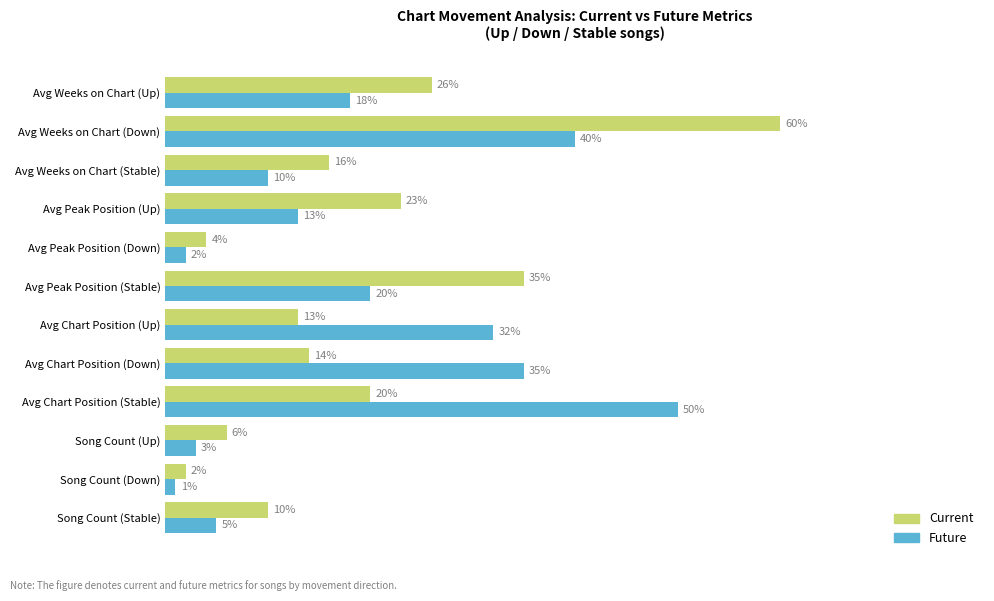

At which label does Future reach its peak?

Avg Chart Position (Stable)